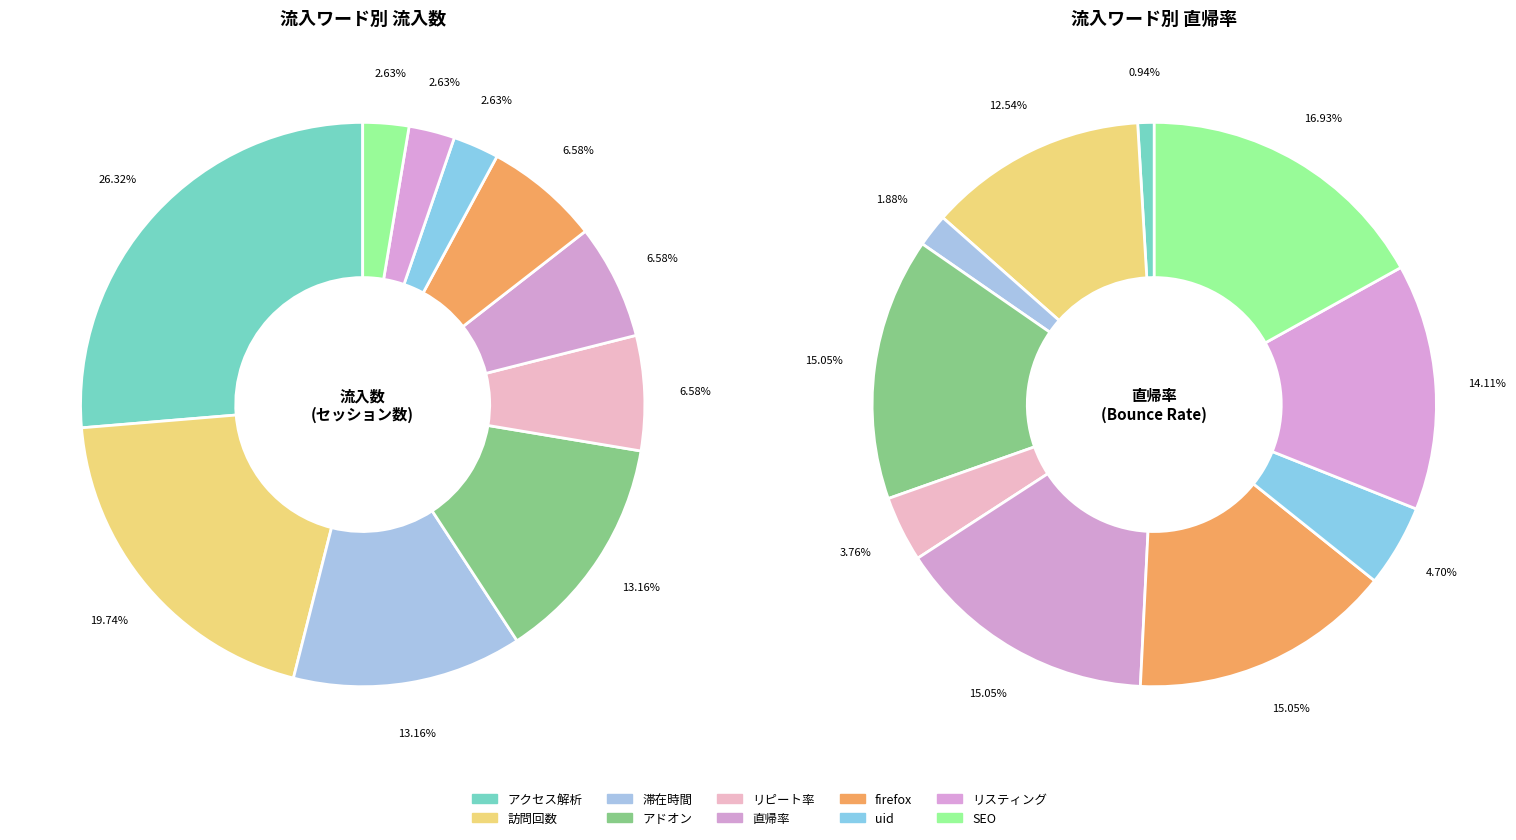

Is the sum of firefox and 直帰率 greater than half?

No